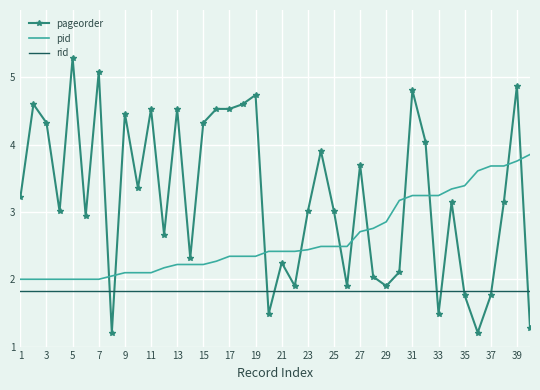

At how many categories does at least one series exceed 4?

15